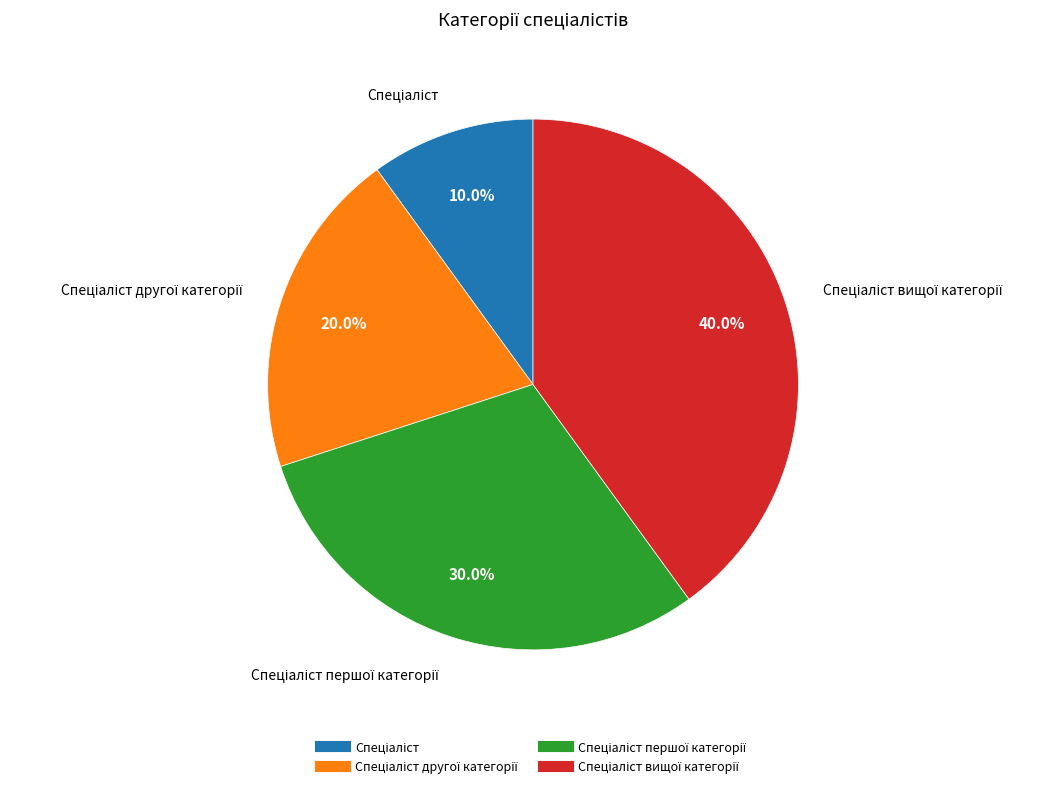

Count the number of slices in the pie.

4